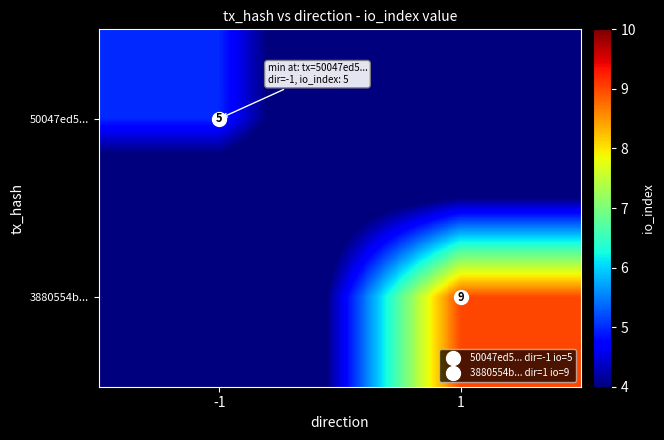

How many positive values does the row_1 series have?

1